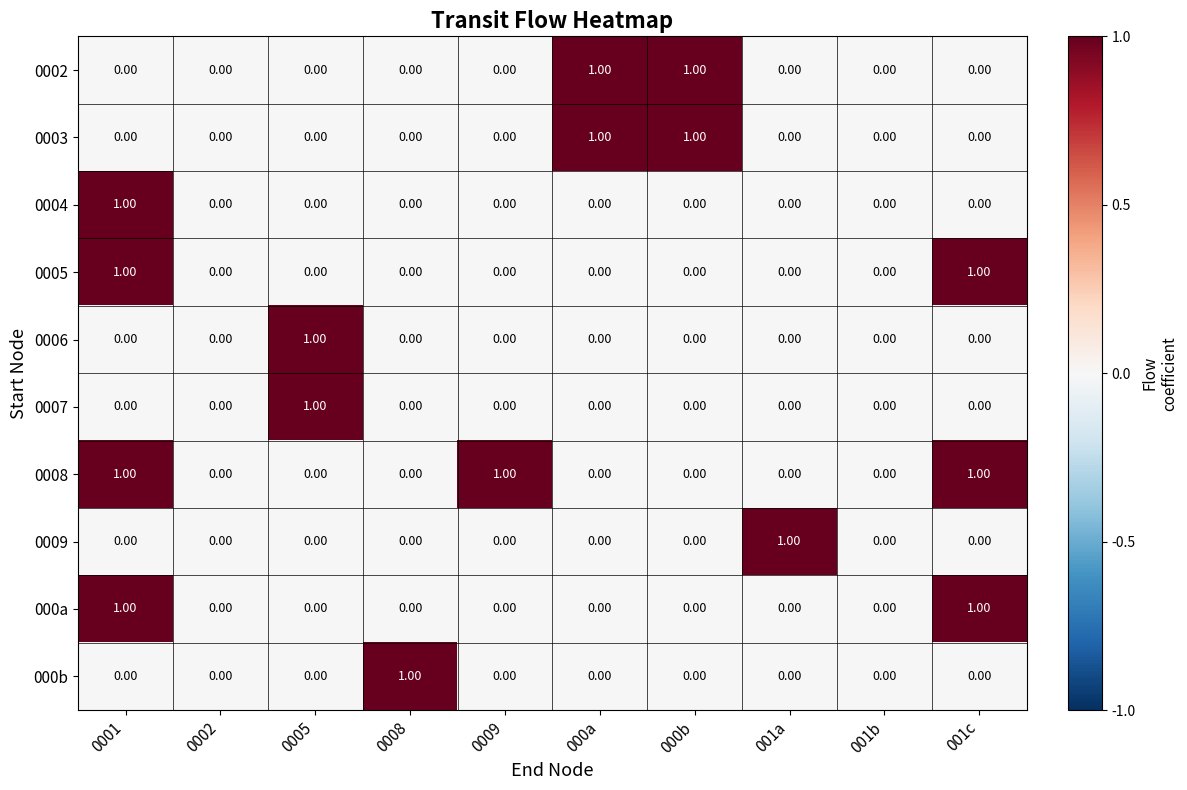

Is the value of 0009 at 000a greater than the value of 0004 at 0001?

No